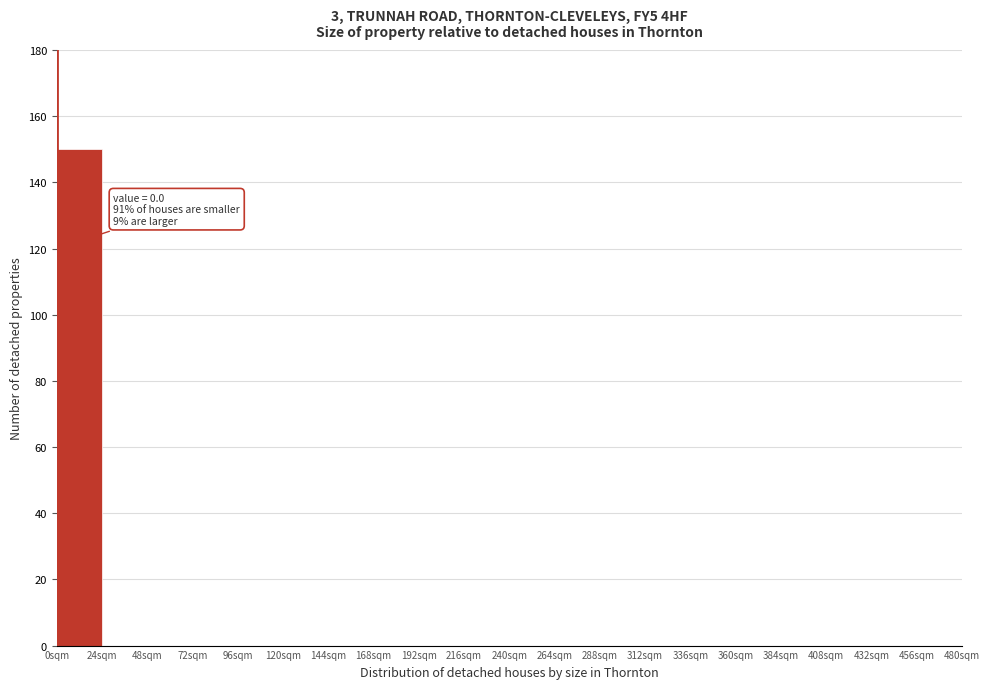

Which range on the x-axis has the tallest bar?

0 to 24